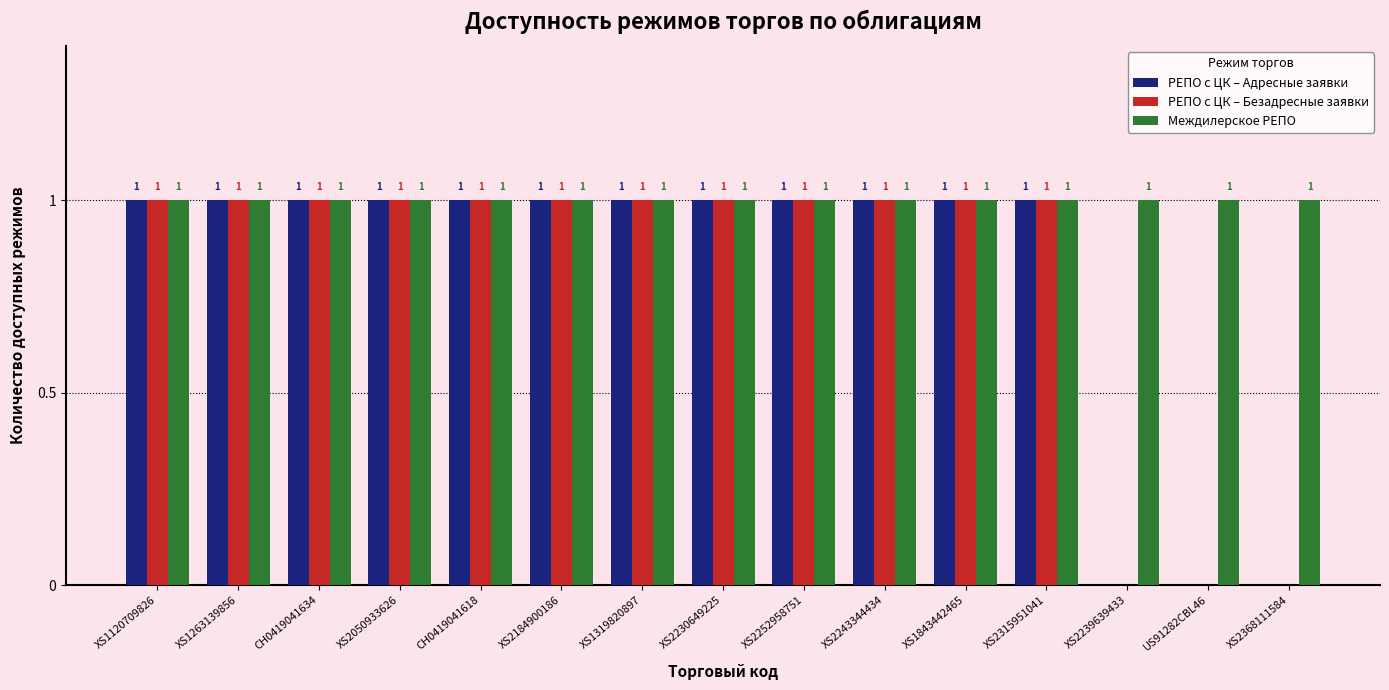

Reading left to right, extract all data points from this chart.

РЕПО с ЦК – Адресные заявки: 1	1	1	1	1	1	1	1	1	1	1	1	0	0	0
РЕПО с ЦК – Безадресные заявки: 1	1	1	1	1	1	1	1	1	1	1	1	0	0	0
Междилерское РЕПО: 1	1	1	1	1	1	1	1	1	1	1	1	1	1	1